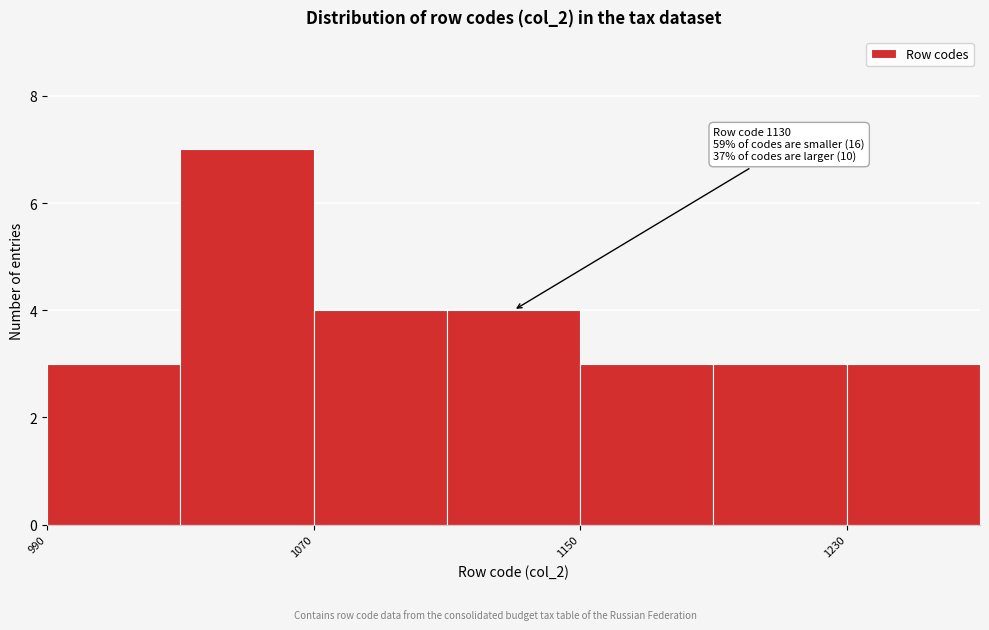

Over which range of the x-axis is the bar tallest?

1030 to 1070